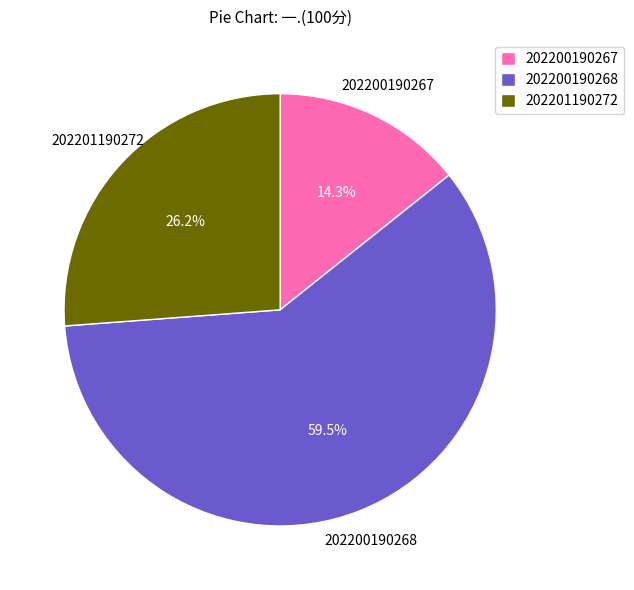

The 202201190272 slice represents 34% of the pie. True or false?

False